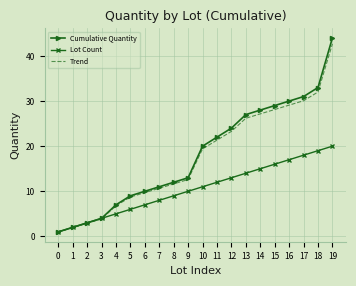

What is the total value across all series at 6?

26.7